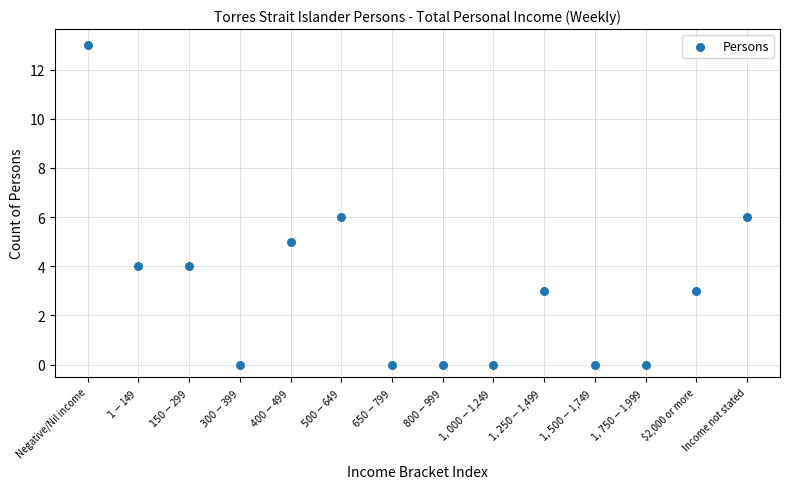

What is the range of Y values (max minus min)?

13